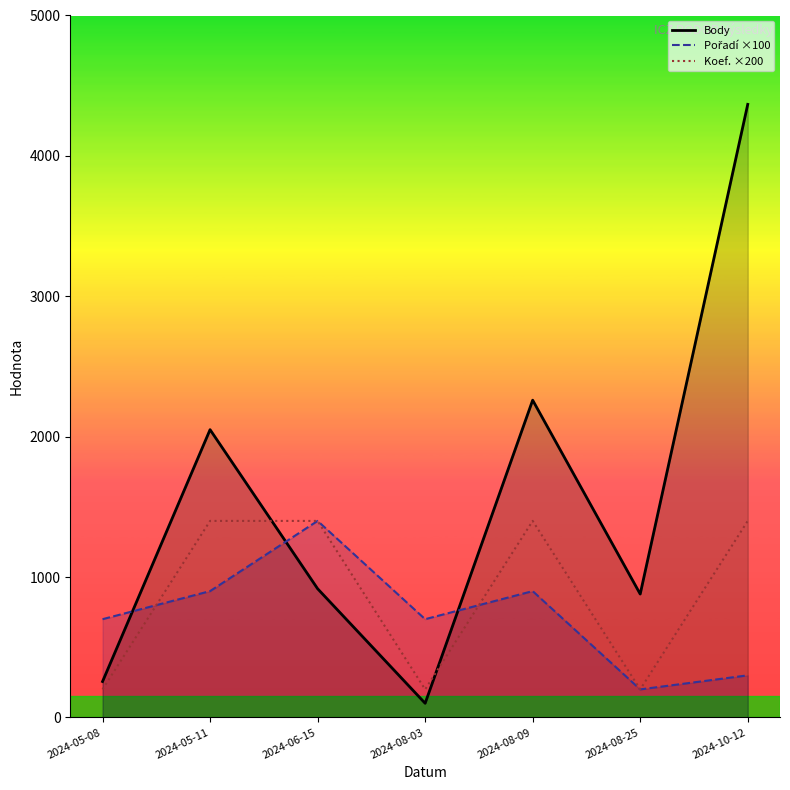

How many interior local peaks does the Body series have?

2